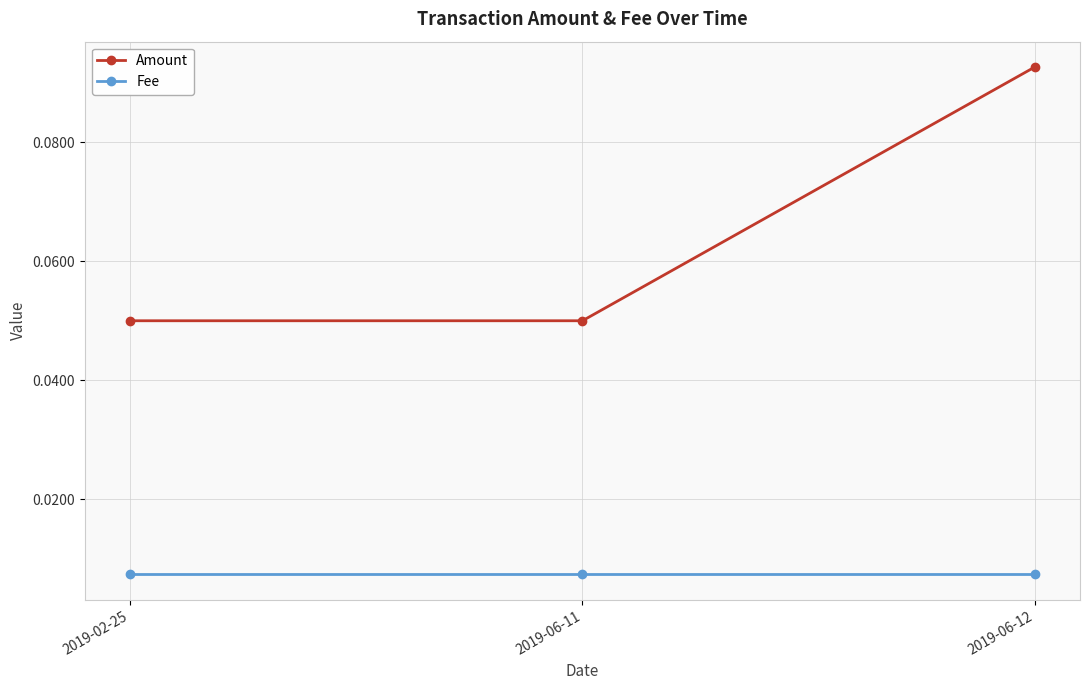

What are all the series names shown in the legend?

Amount, Fee